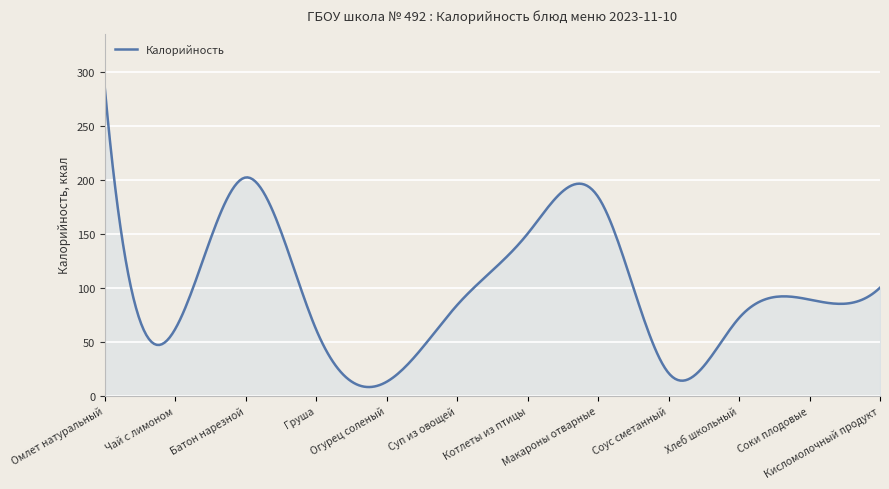

What is the maximum value shown in the chart?

284.0